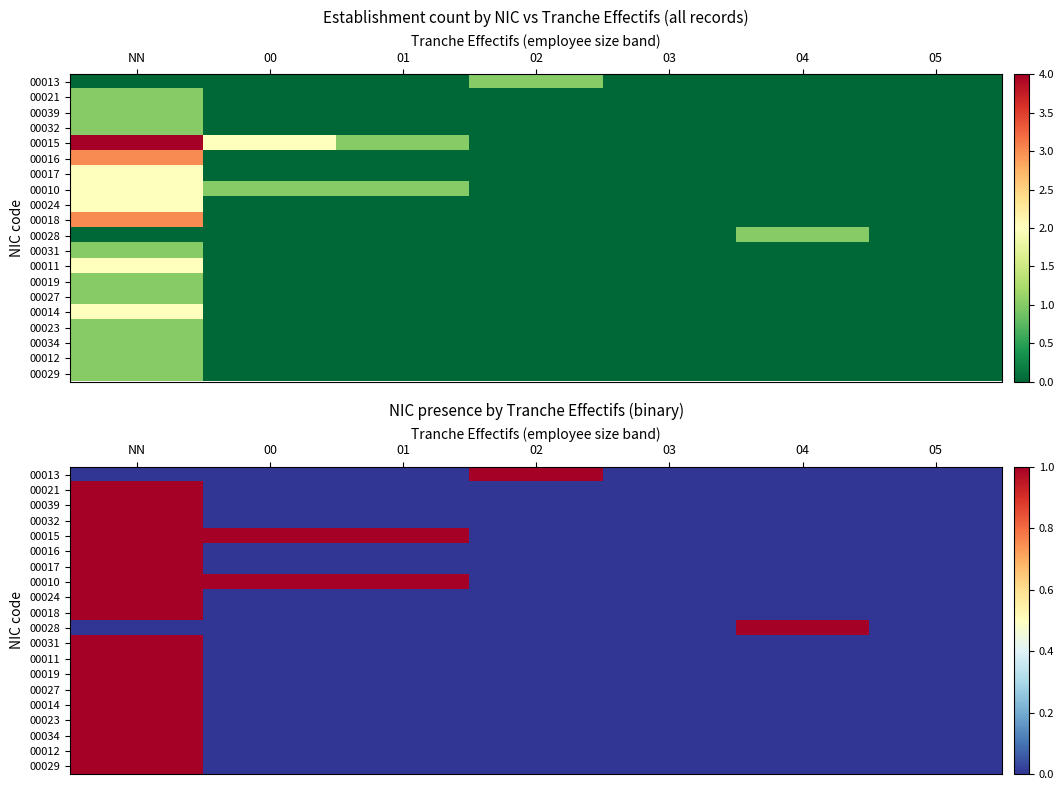

The value of 00031 at NN is 1. True or false?

False